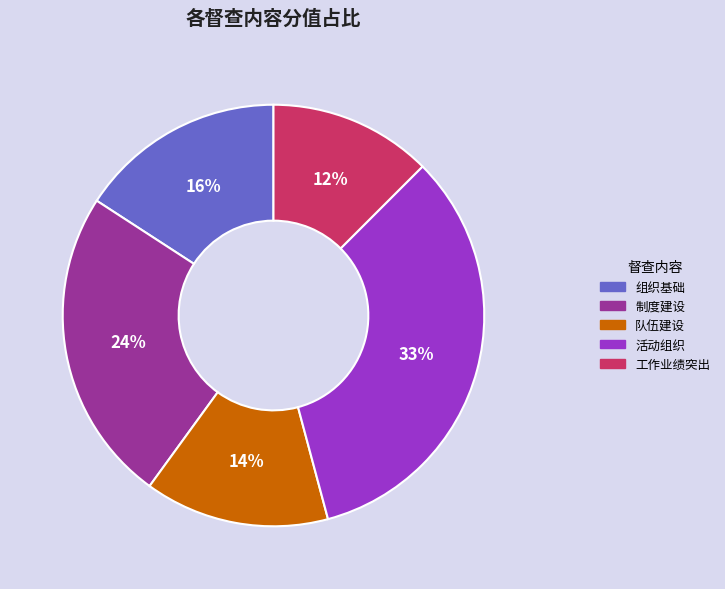

What percentage is the 制度建设 slice, to the nearest percent?

24%